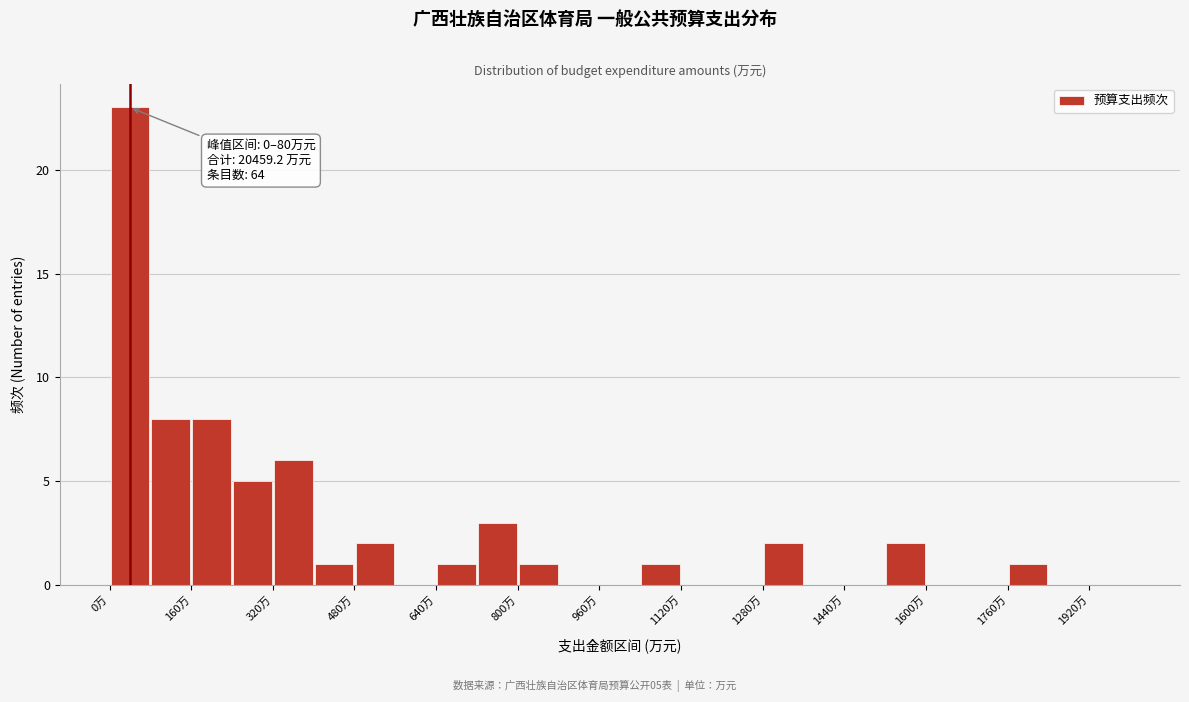

Over which range of the x-axis is the bar tallest?

0 to 80